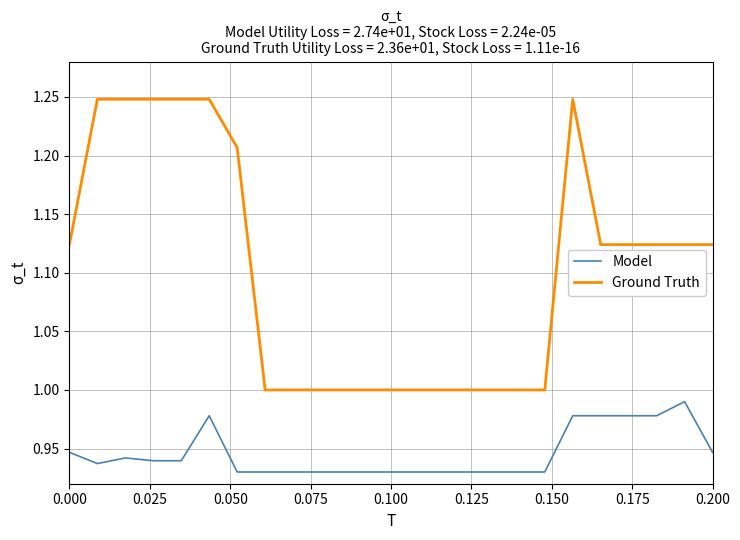

True or false: Ground Truth and Model intersect in this chart.

False